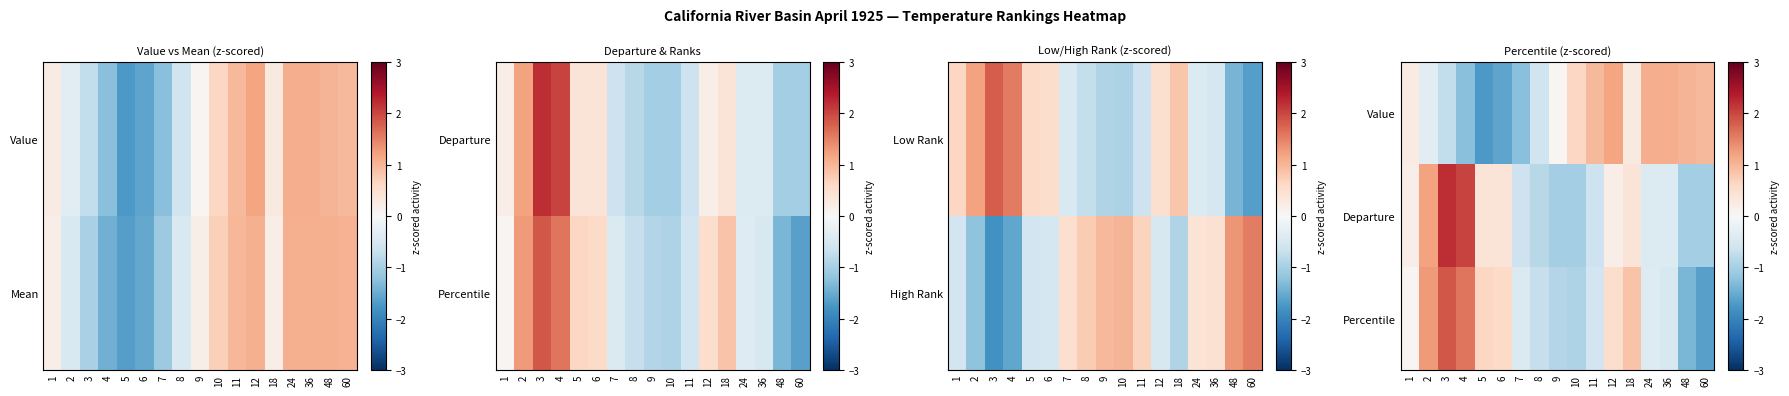

Which label corresponds to the smallest value in the chart?

5